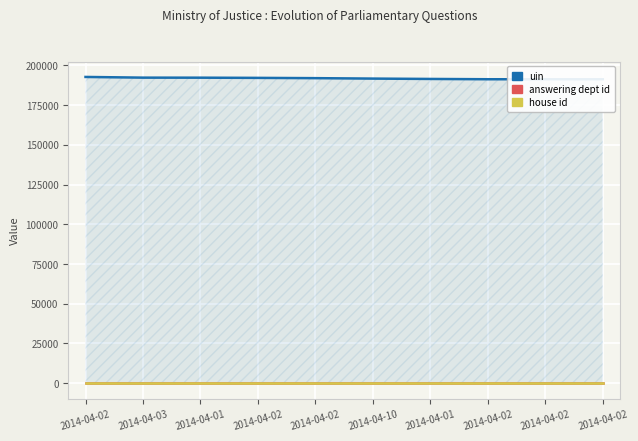

What is the sum of the uin values at 2014-04-02 and 2014-04-02?

382554